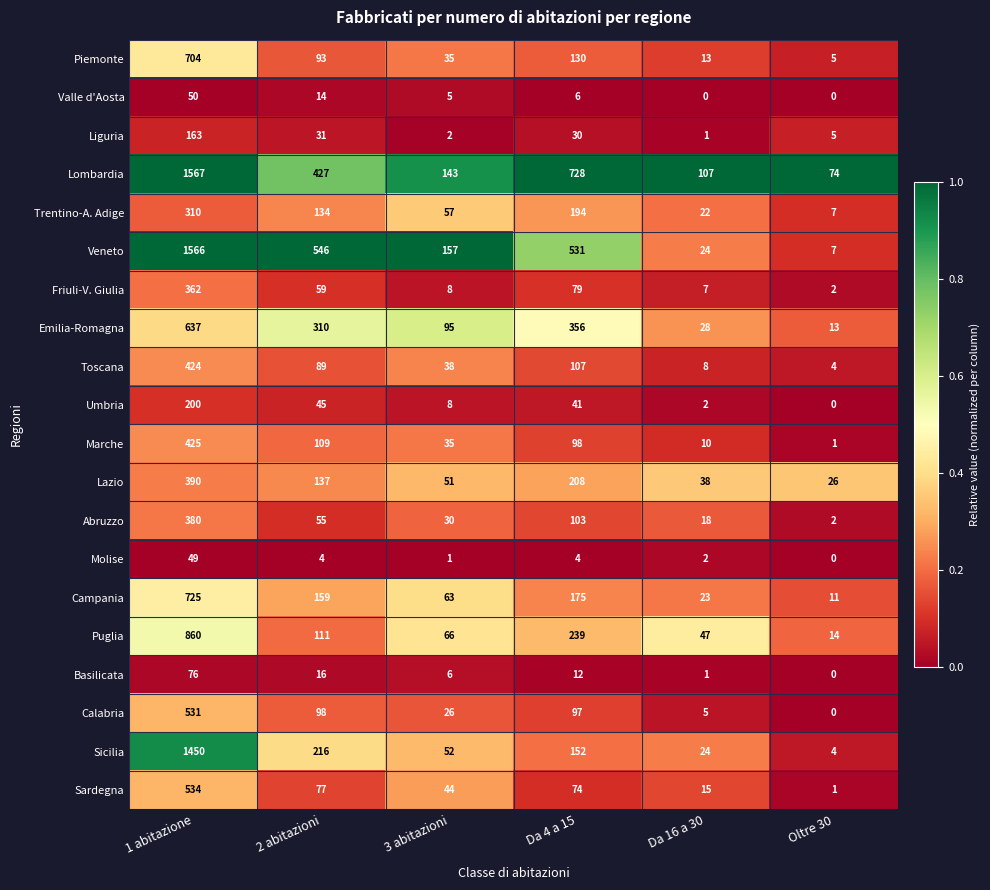

Which category has the highest value across all series?

1 abitazione